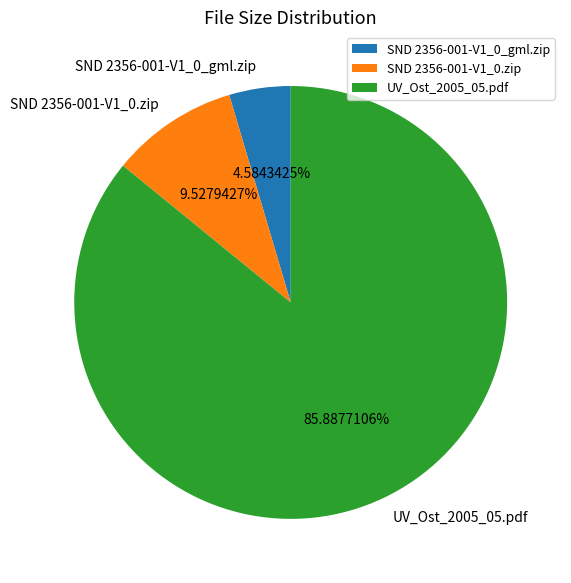

Which category has the biggest portion of the pie?

UV_Ost_2005_05.pdf